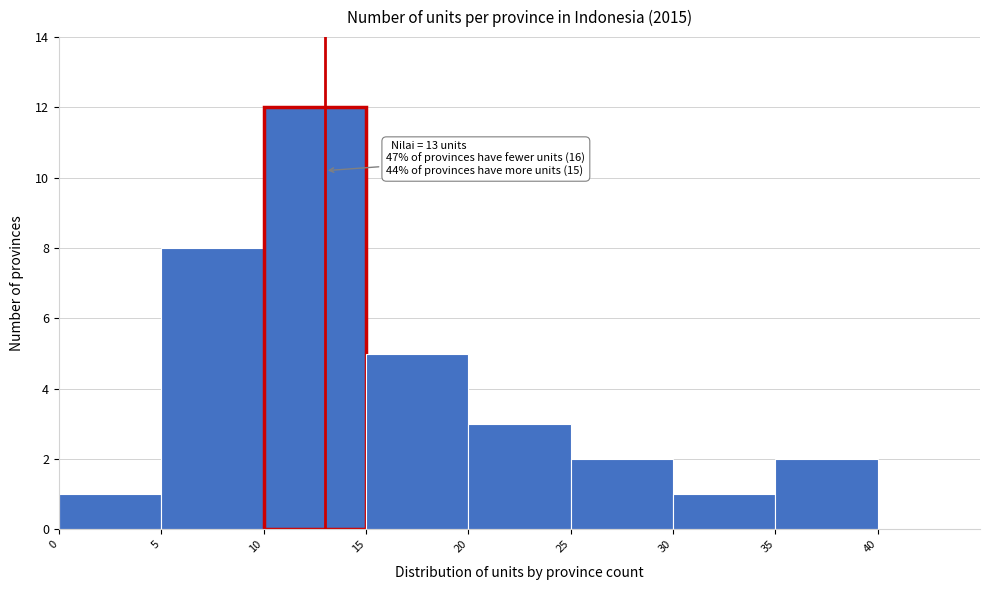

Over which range of the x-axis is the bar tallest?

10 to 15